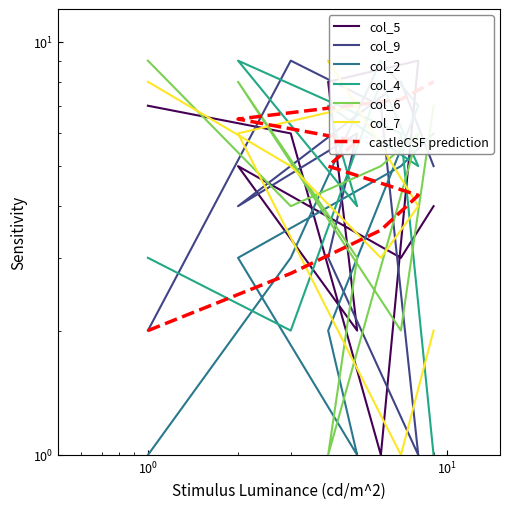

What is the difference between the maximum and minimum values in the col_9 series?

8